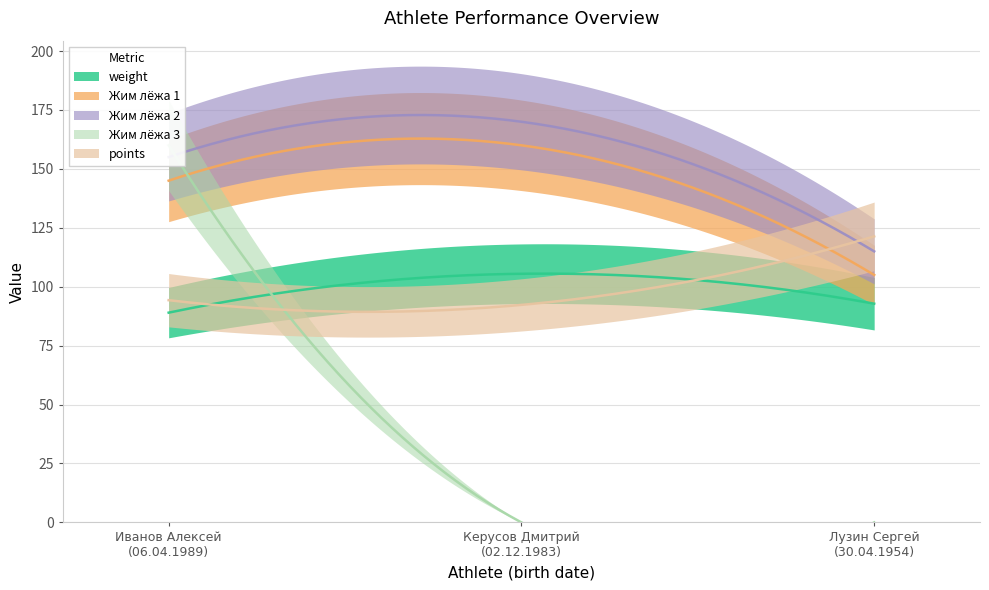

Which series has the largest total across all categories?

Жим лёжа 2